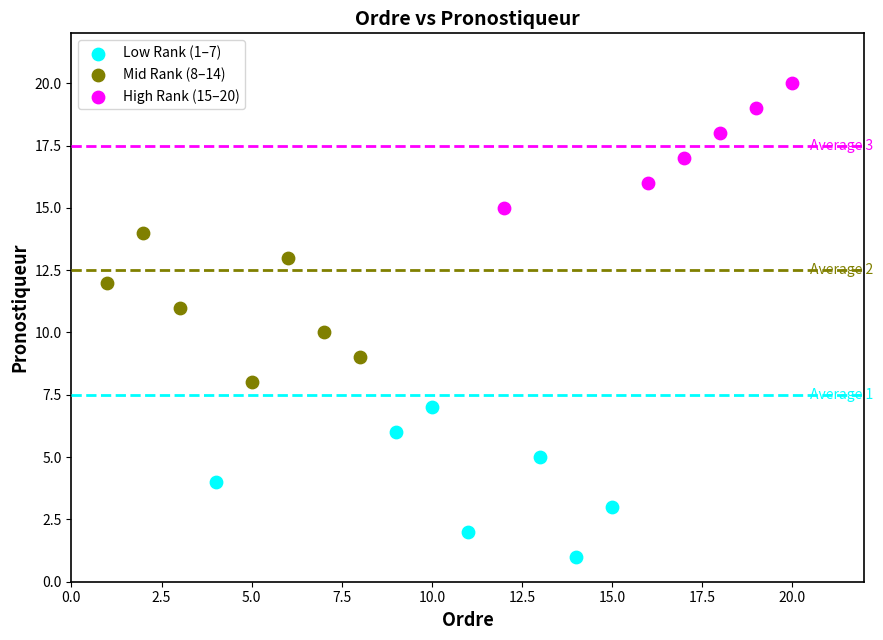

Which series reaches the maximum Y coordinate?

High Rank (15–20)